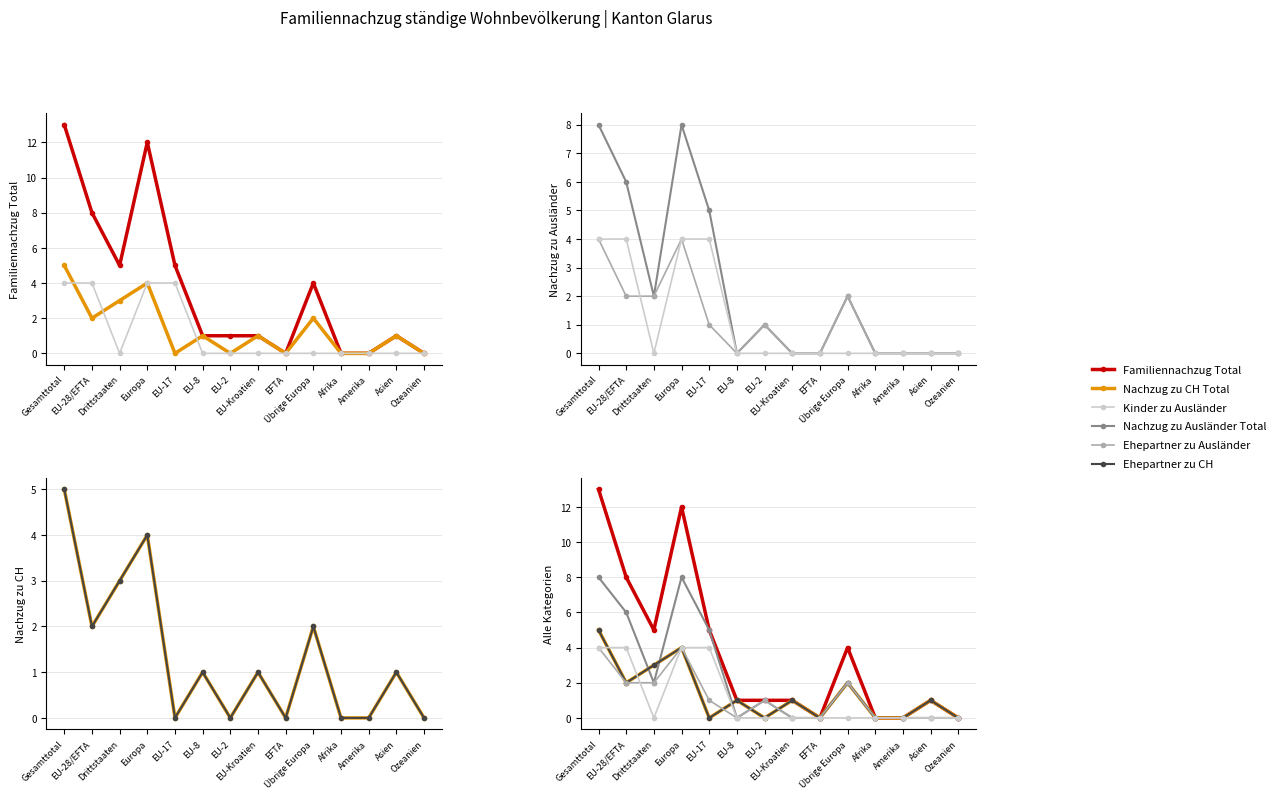

Is the value of Ehepartner zu Ausländer at EU-Kroatien greater than the value of Familiennachzug Total at Europa?

No